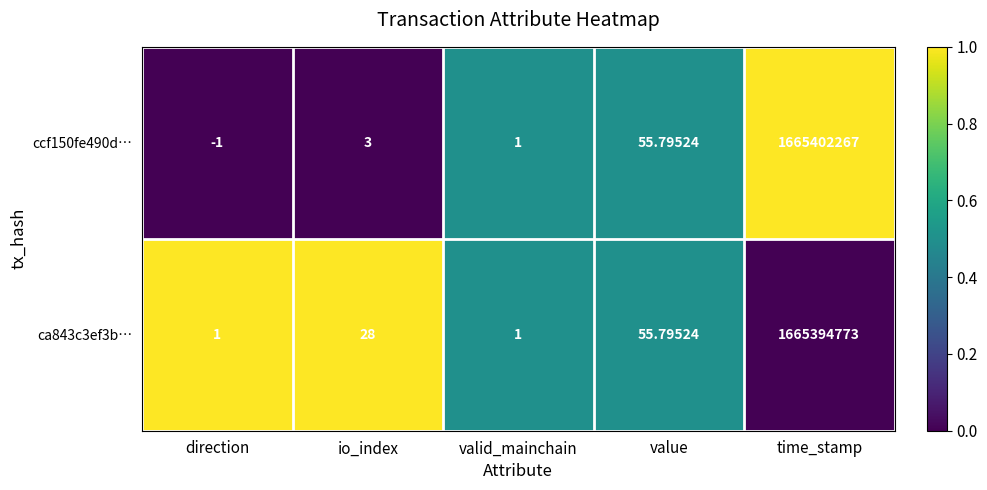

At which category does the chart reach its minimum across all series?

direction